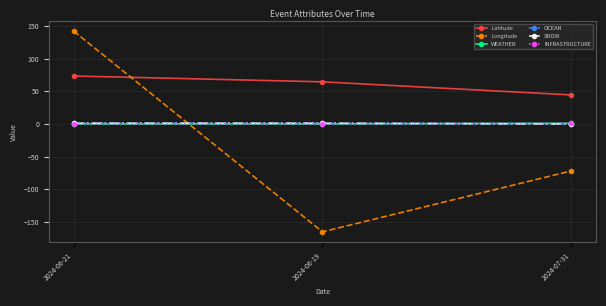

How many OCEAN values are between 0 and 1?

3